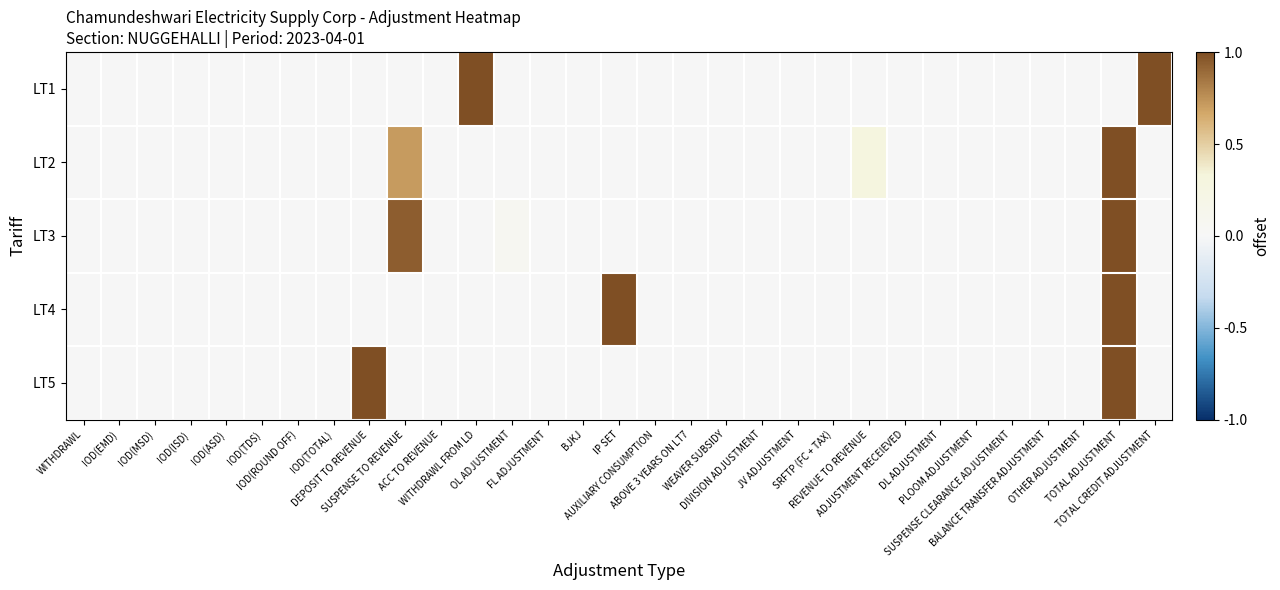

At which category does the chart reach its peak across all series?

WITHDRAWL FROM LD